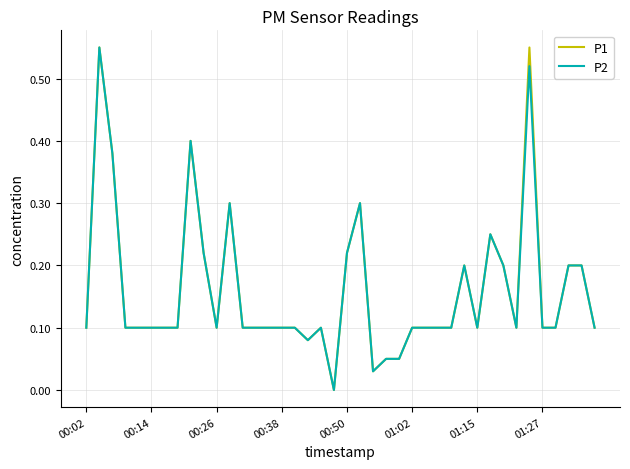

Which series has the largest total across all categories?

P1